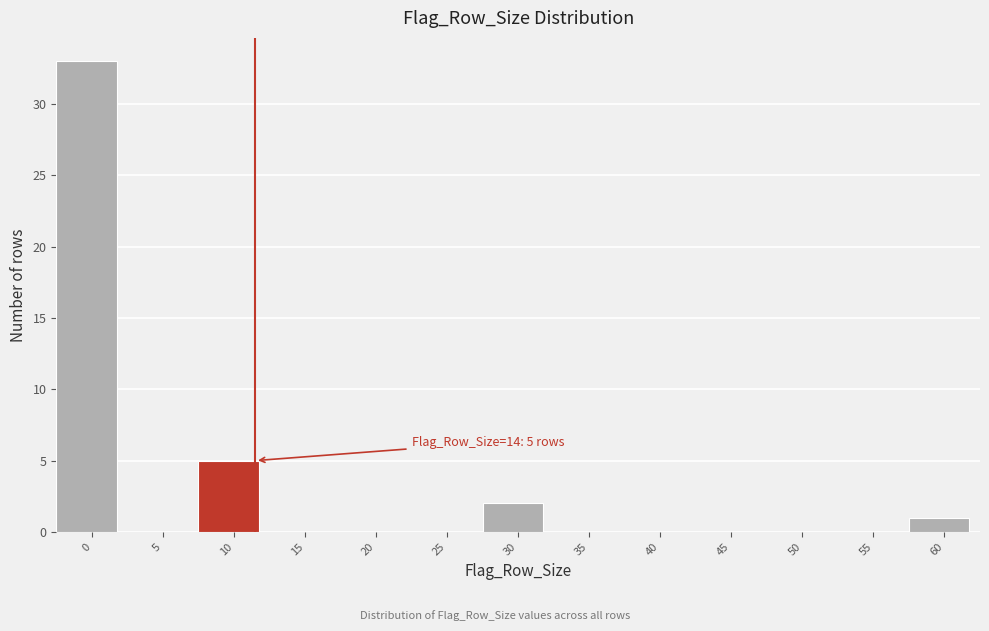

Reading left to right, what are all the values shown in this chart?

0=33	5=0	10=5	15=0	20=0	25=0	30=2	35=0	40=0	45=0	50=0	55=0	60=1